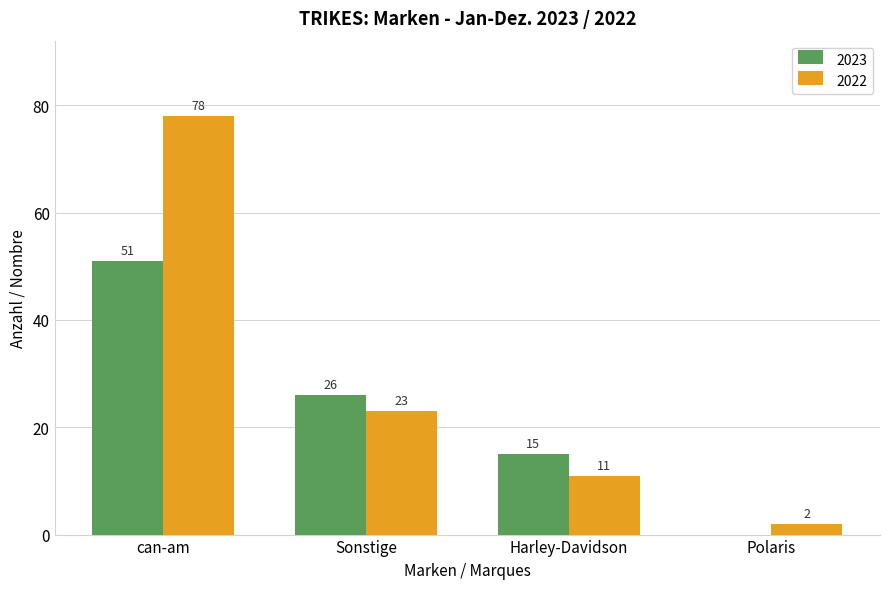

How many 2022 values are between 11 and 78?

3